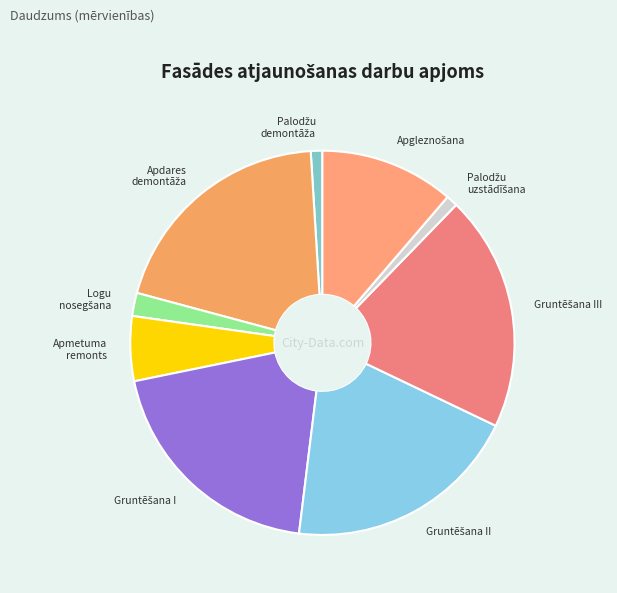

Is there a majority slice in this chart?

No